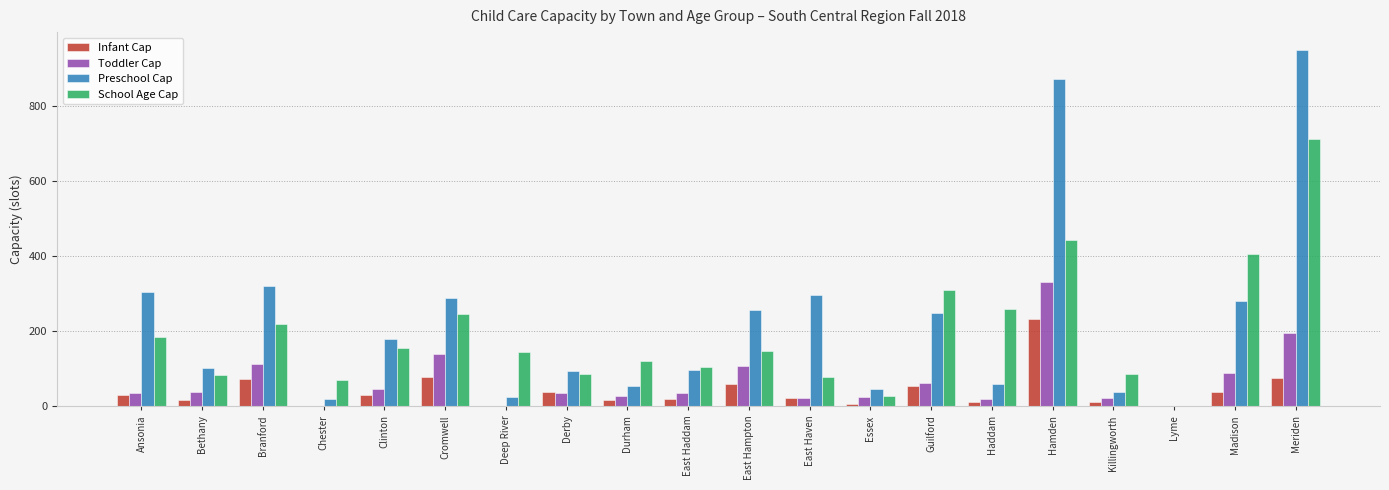

Is the value of School Age Cap at Derby greater than the value of Toddler Cap at Meriden?

No